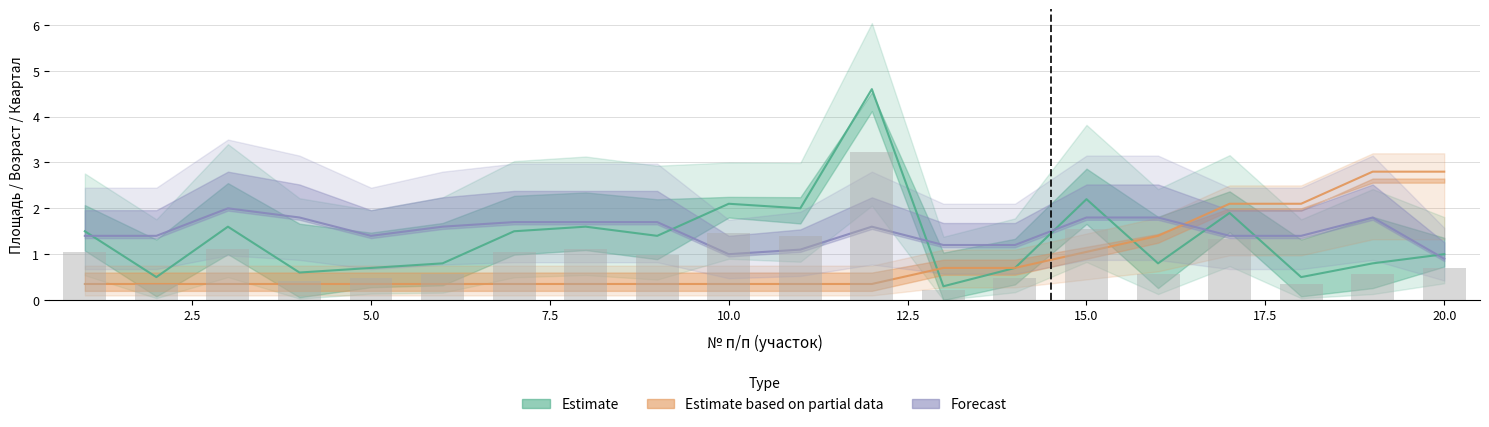

Read the value at 17.5.

1.1